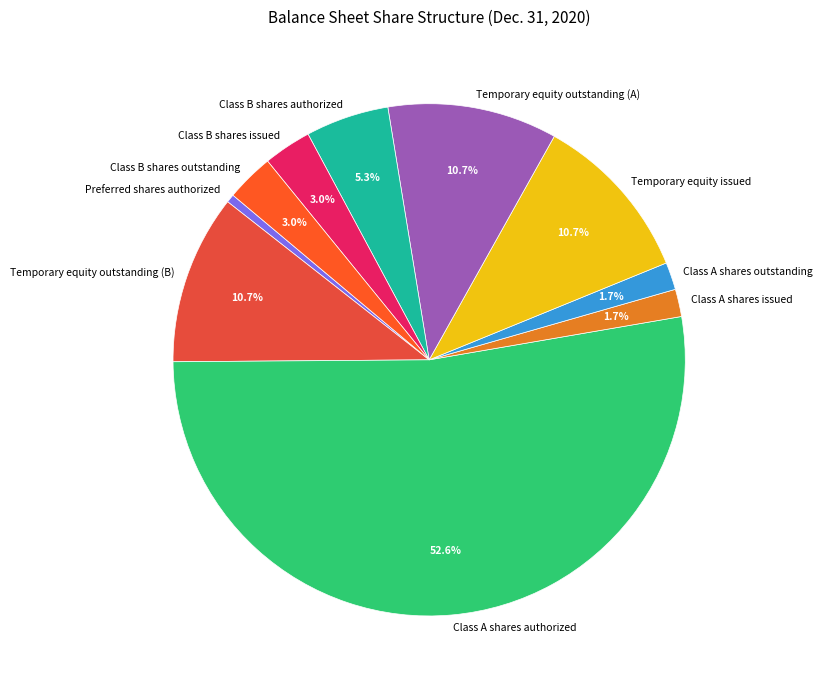

To the nearest percent, what is the difference between the largest and smallest slice percentages?

52%